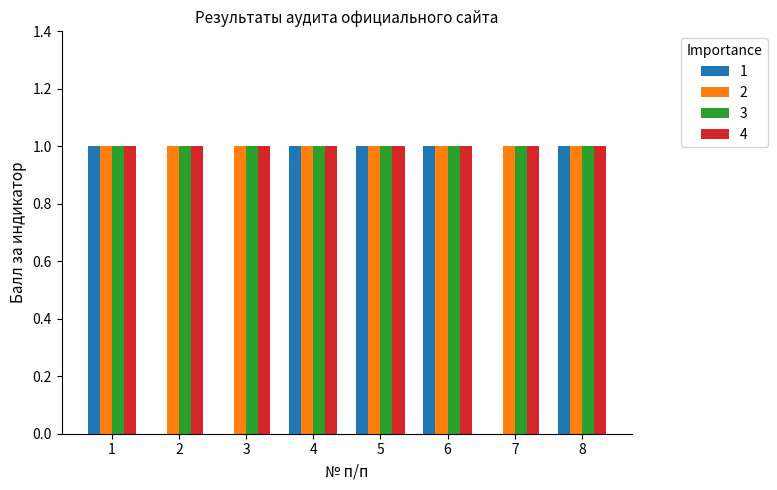

What are all the series names shown in the legend?

1, 2, 3, 4